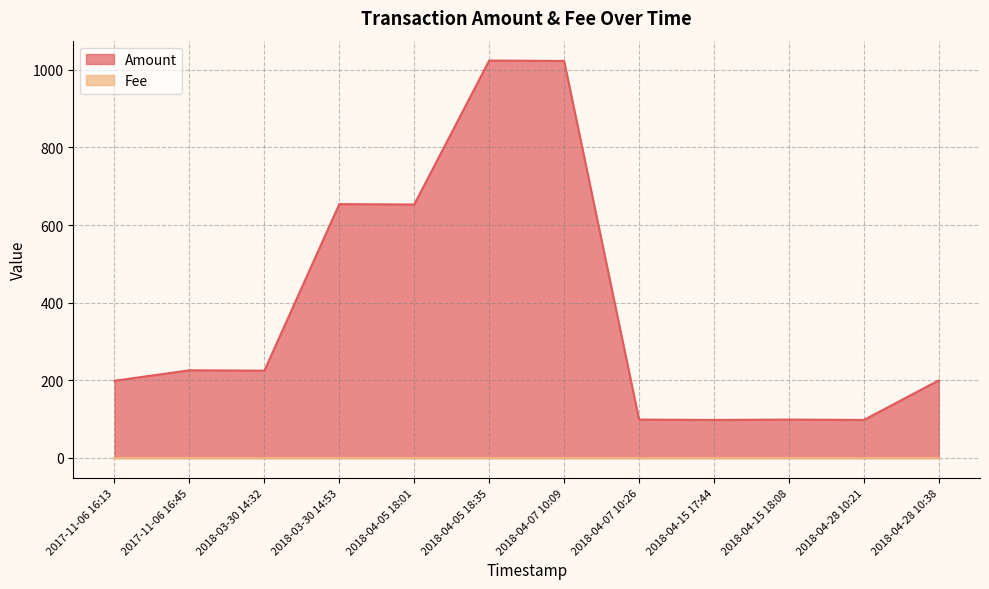

What is the difference between the maximum and minimum values?

926.0